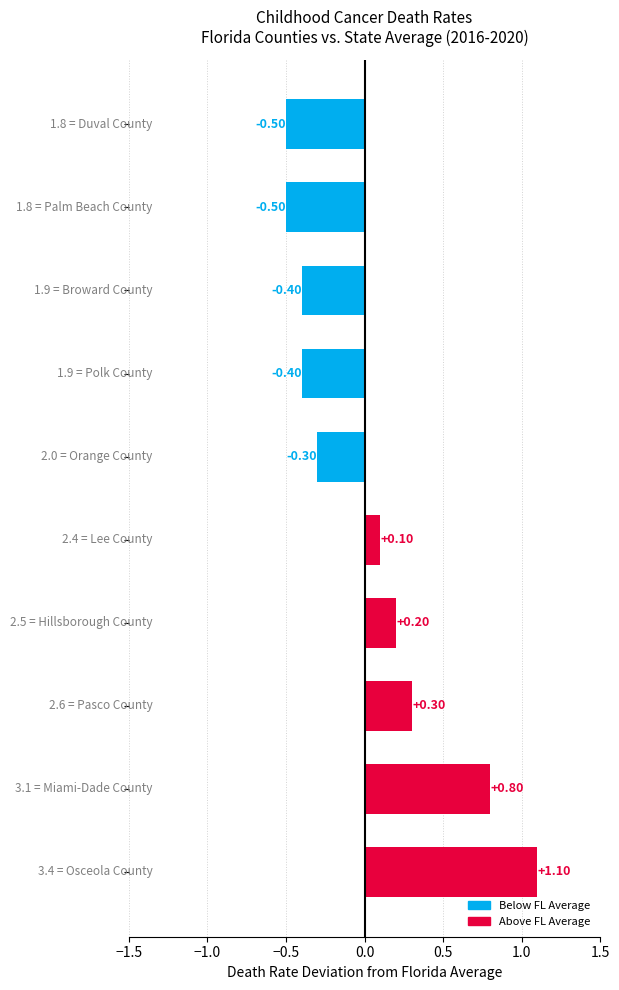

What is the sum of all values?

0.4